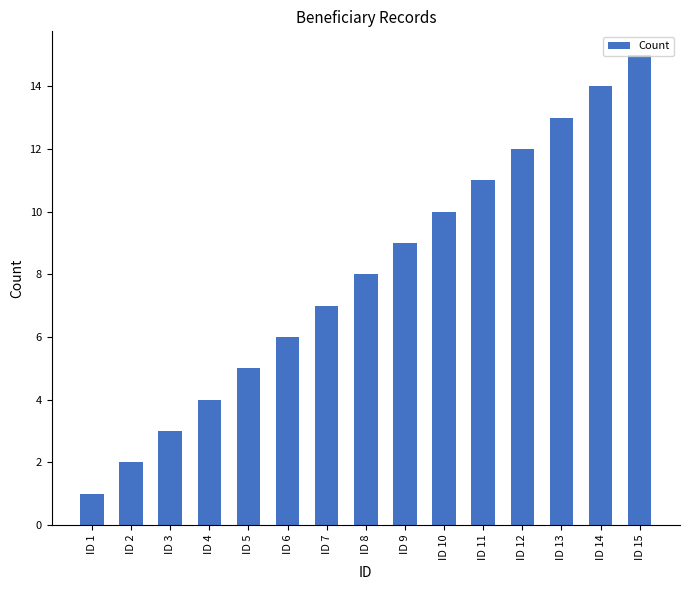

What is the value of the 7th bar from the left?

7